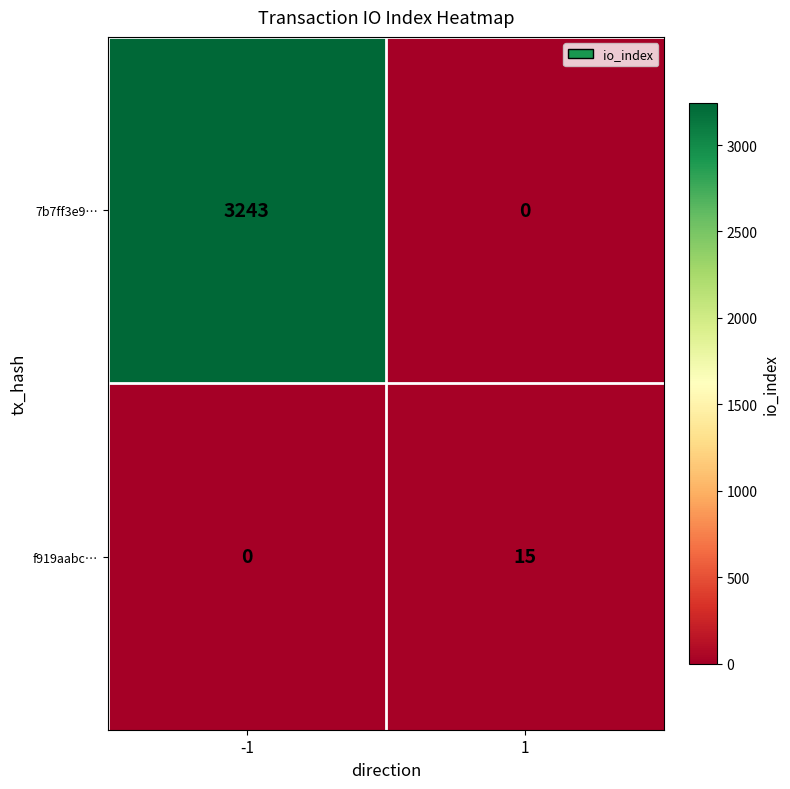

List the labels in order of f919aabc… value, largest first.

1, -1